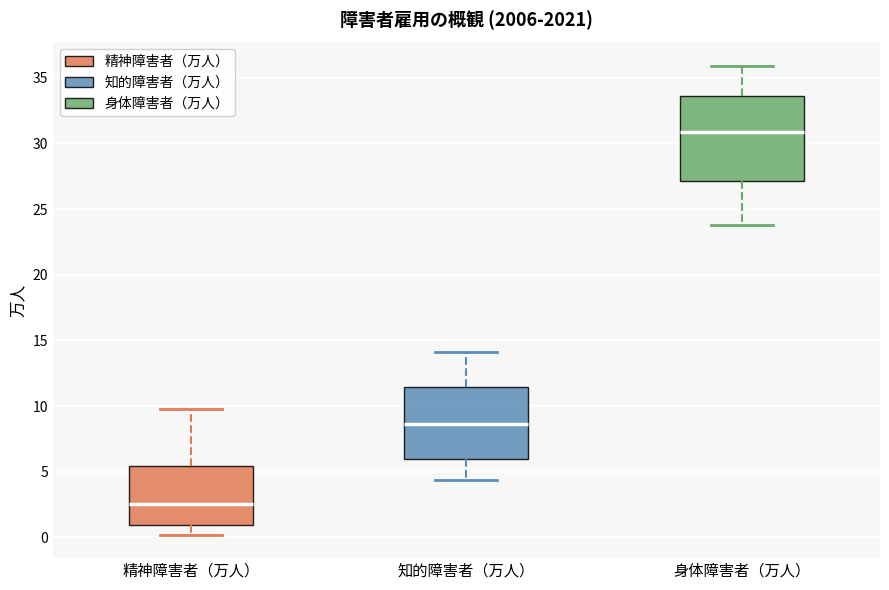

Where does the median line of the box for 精神障害者（万人） sit on the y-axis? The values are not printed on the chart, so give them approximately, as read against the axis.

2.5